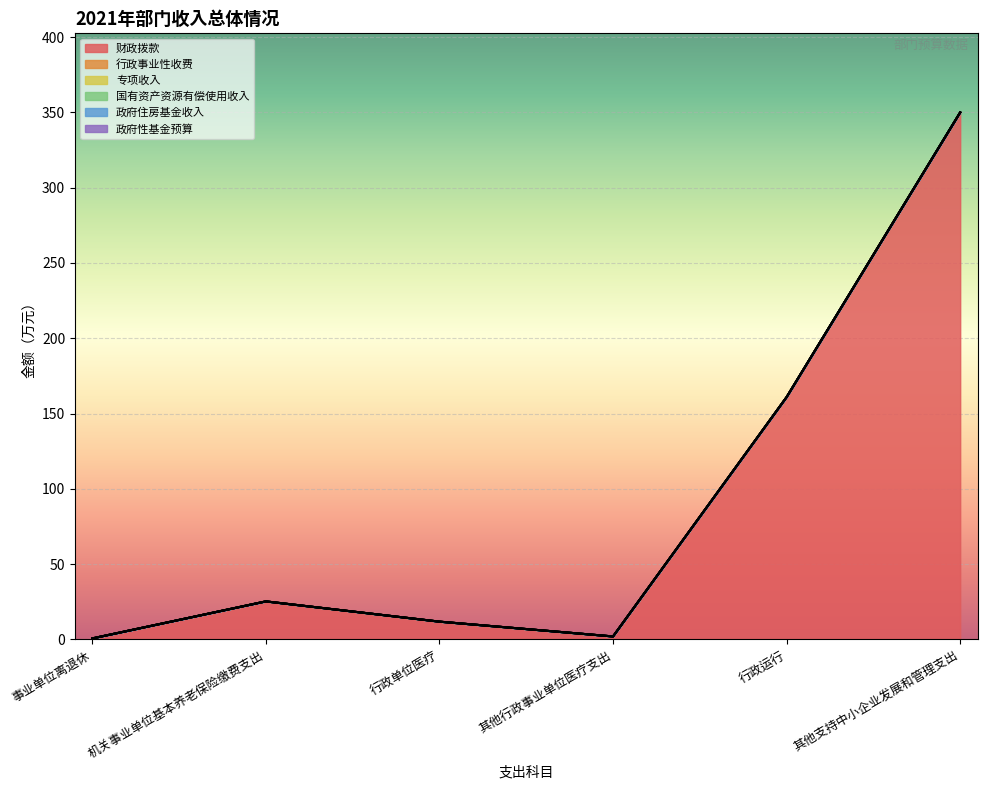

Between 机关事业单位基本养老保险缴费支出 and 其他支持中小企业发展和管理支出, which series saw the biggest shift?

财政拨款